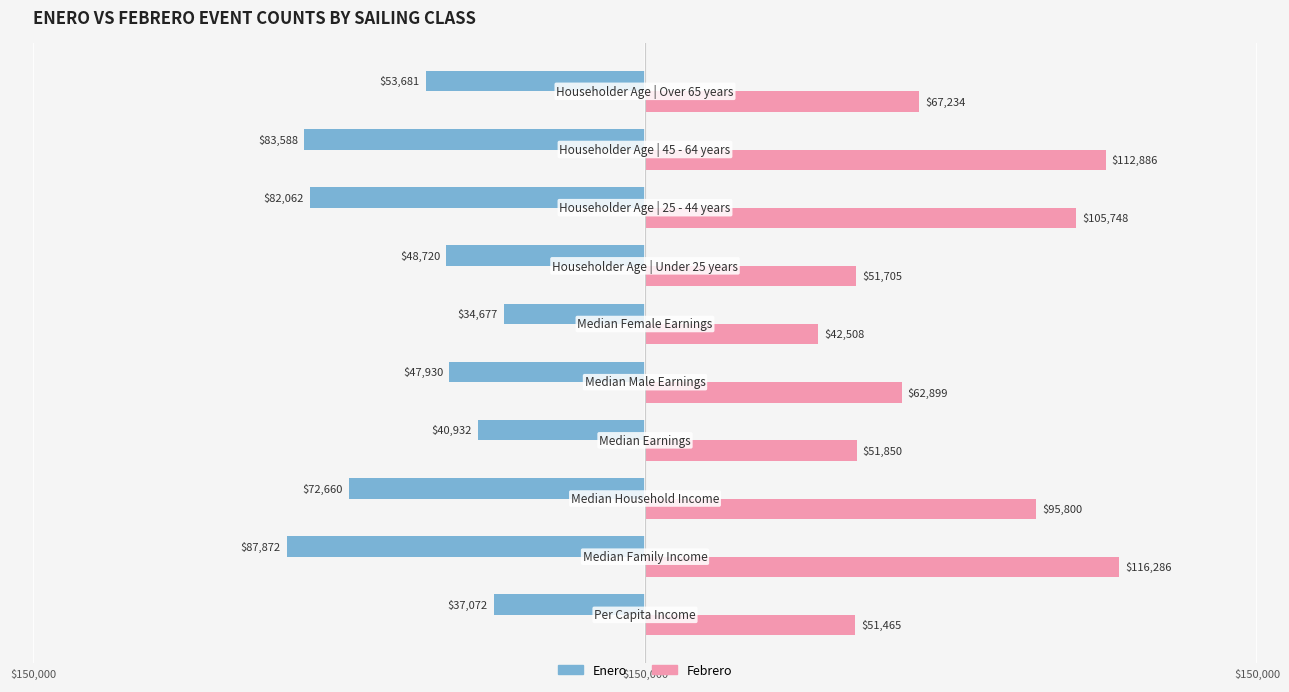

What are all the series names shown in the legend?

Enero, Febrero